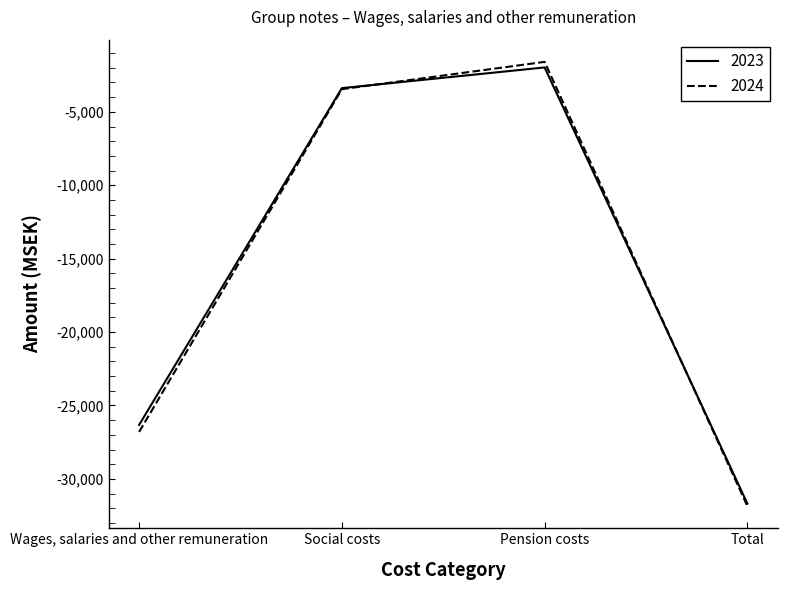

What is the total value across all series at Total?

-63532